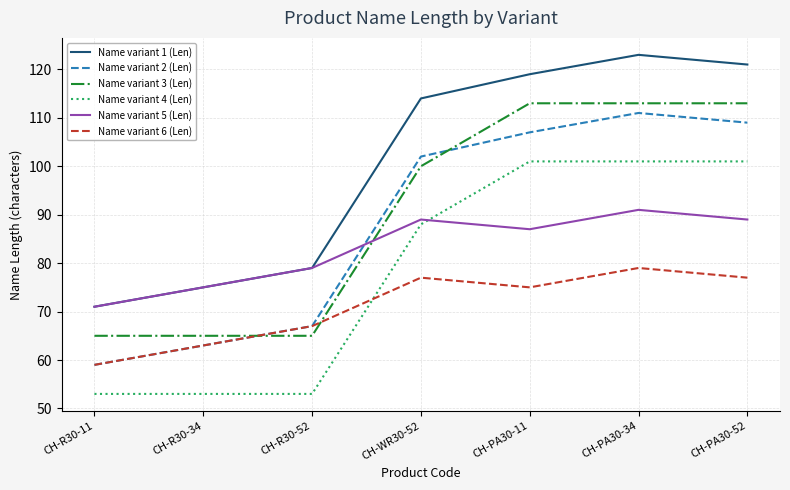

At which label is Name variant 5 (Len) closest to 81?

CH-R30-52